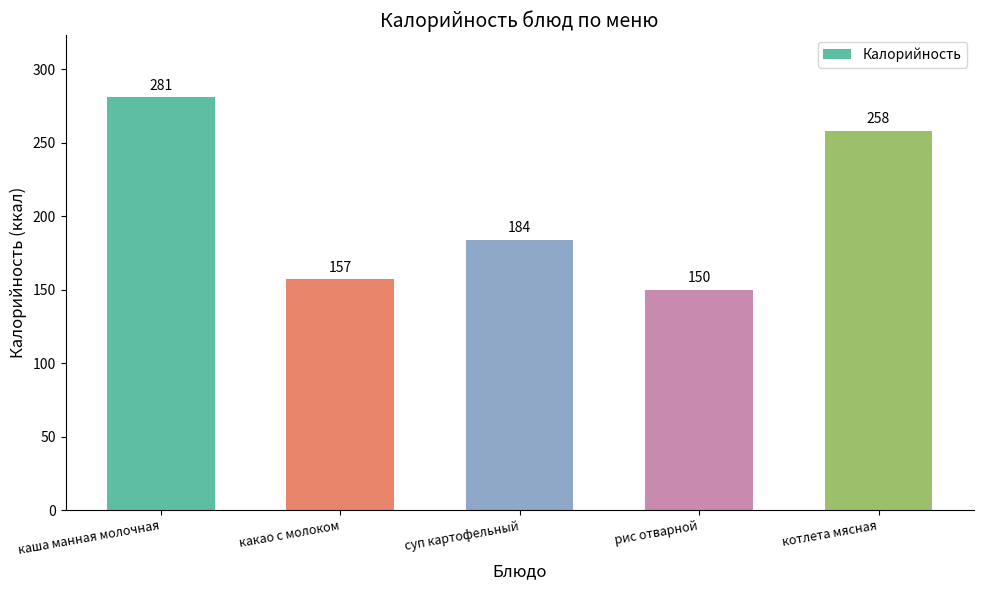

What is the sum of all values?

1030